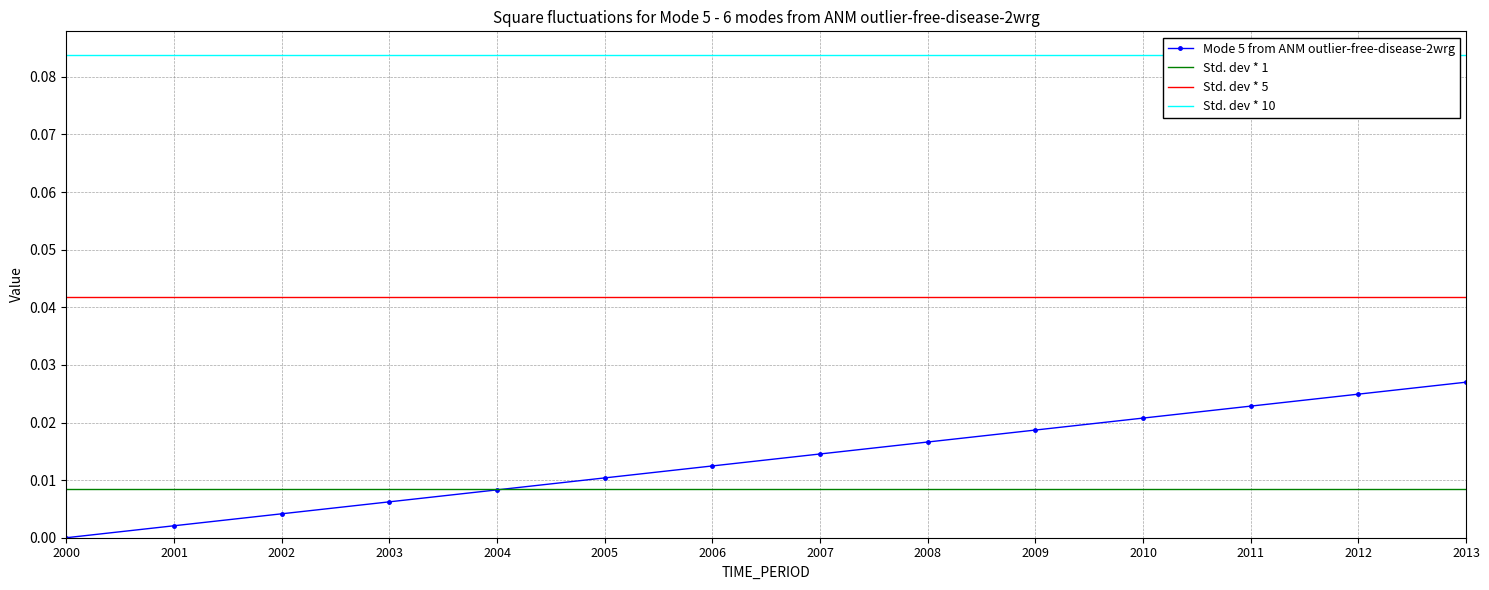

Is it true that Std. dev * 1 equals 0.0 at 2012?

False